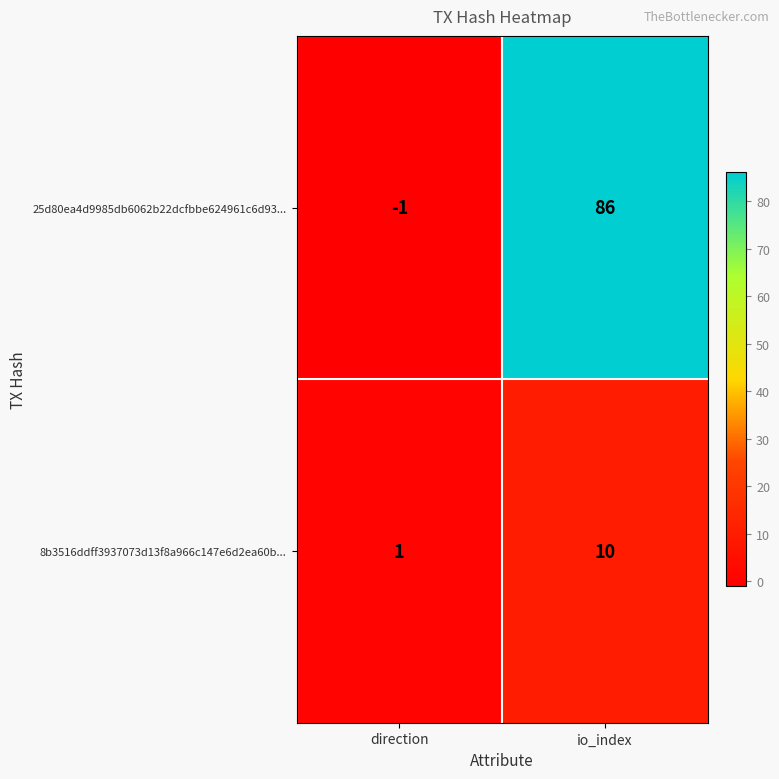

Is the value of 25d80ea4d9985db6062b22dcfbbe624961c6d93... at direction greater than the value of 8b3516ddff3937073d13f8a966c147e6d2ea60b... at io_index?

No